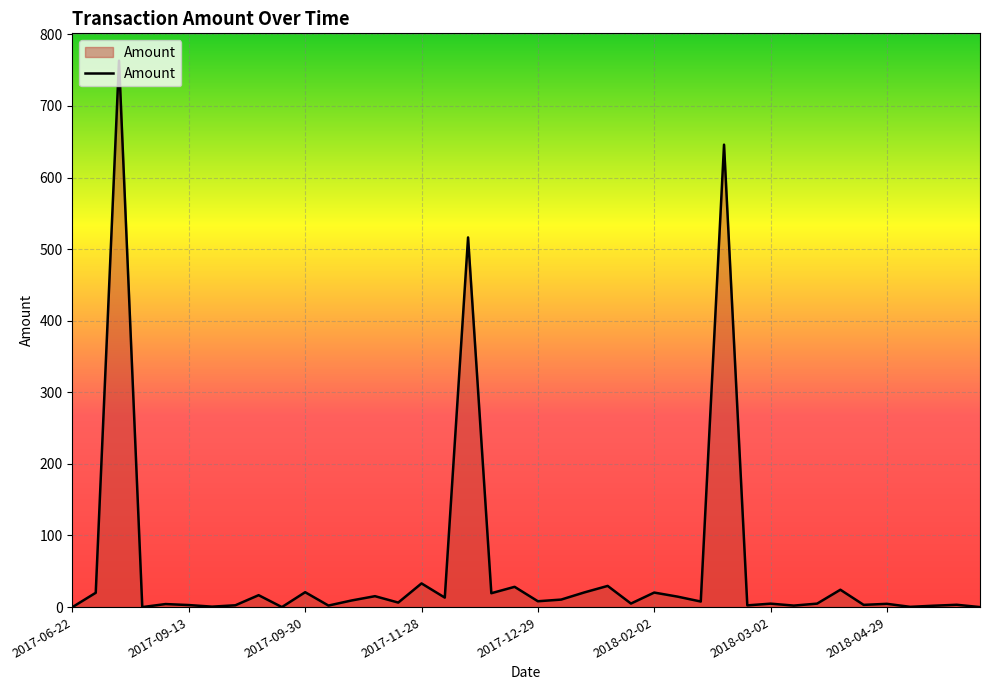

What is the greatest value displayed?

763.2